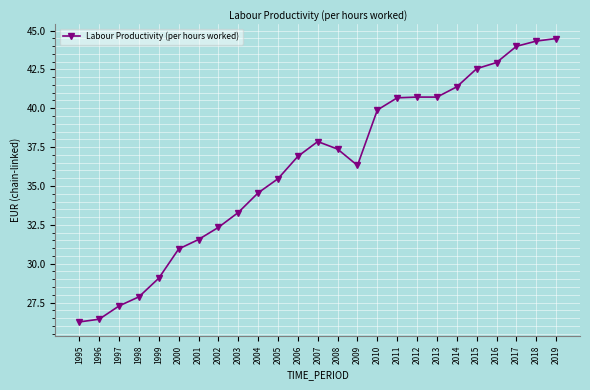

Which label corresponds to the smallest value in the chart?

1995